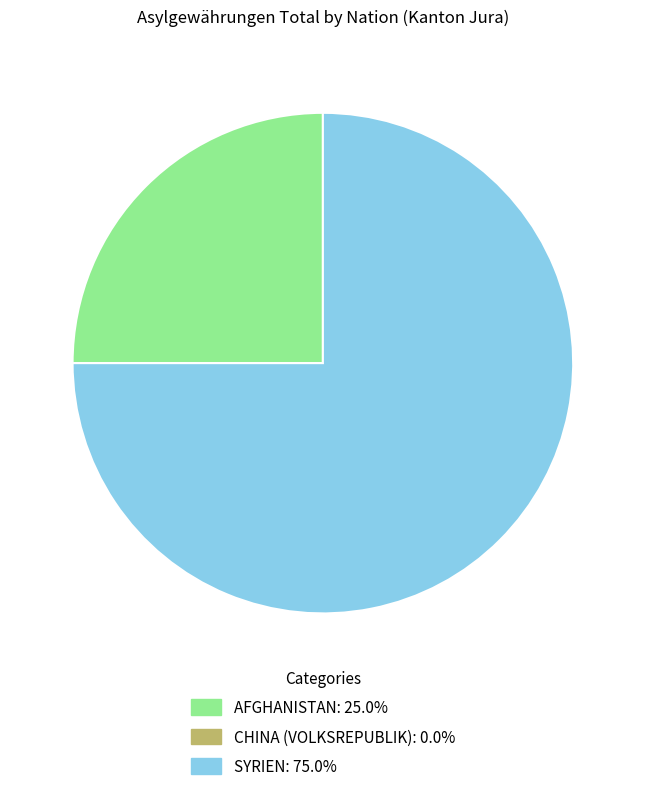

Is there any slice that represents more than half of the pie?

Yes